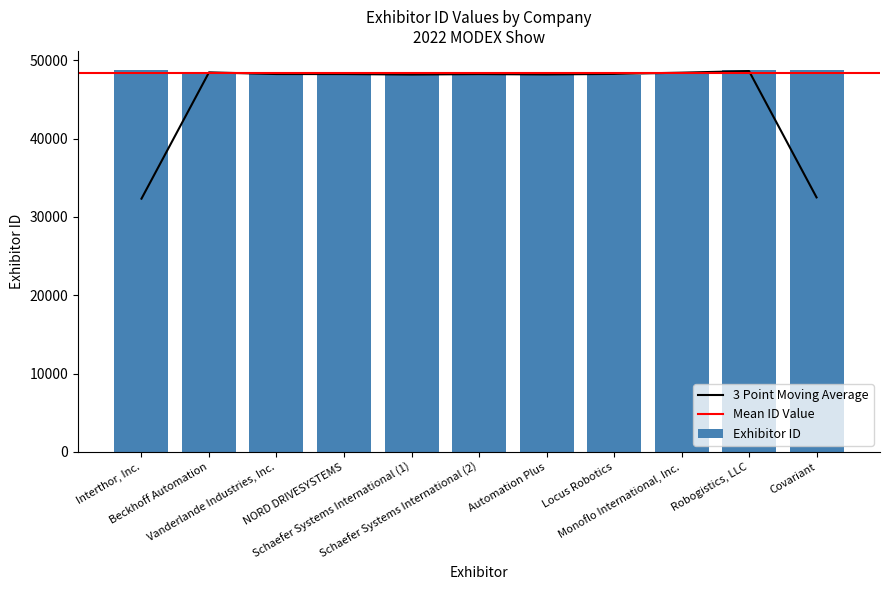

What is the sum of the values at Robogistics, LLC and Locus Robotics?

96874